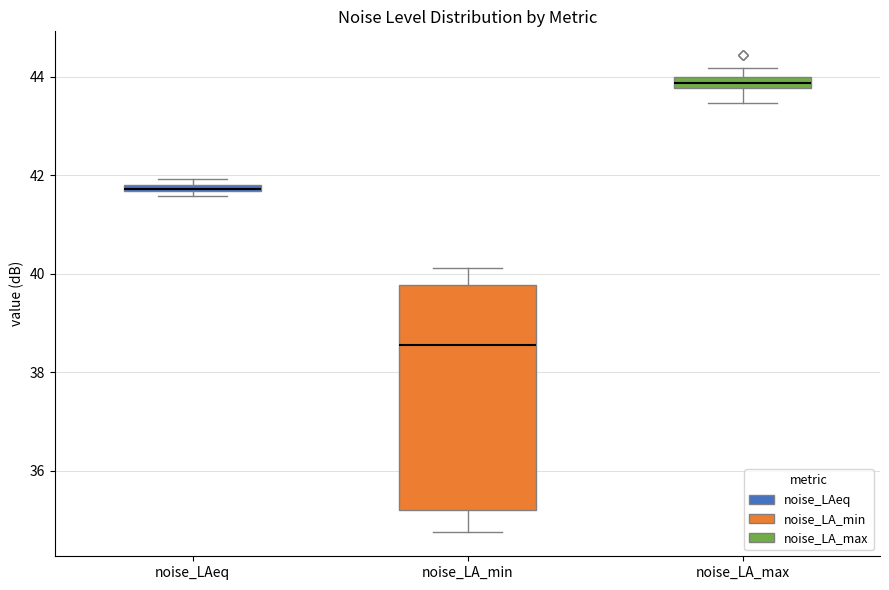

Comparing the boxes themselves (not the whiskers), which one is the tallest?

noise_LA_min